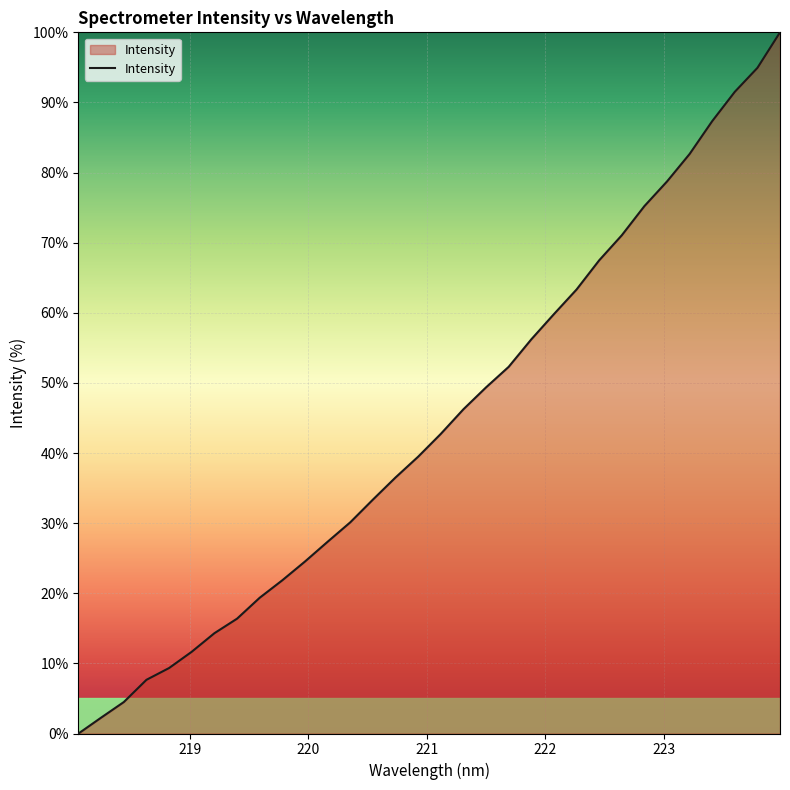

What is the difference between the maximum and minimum values?

100.0